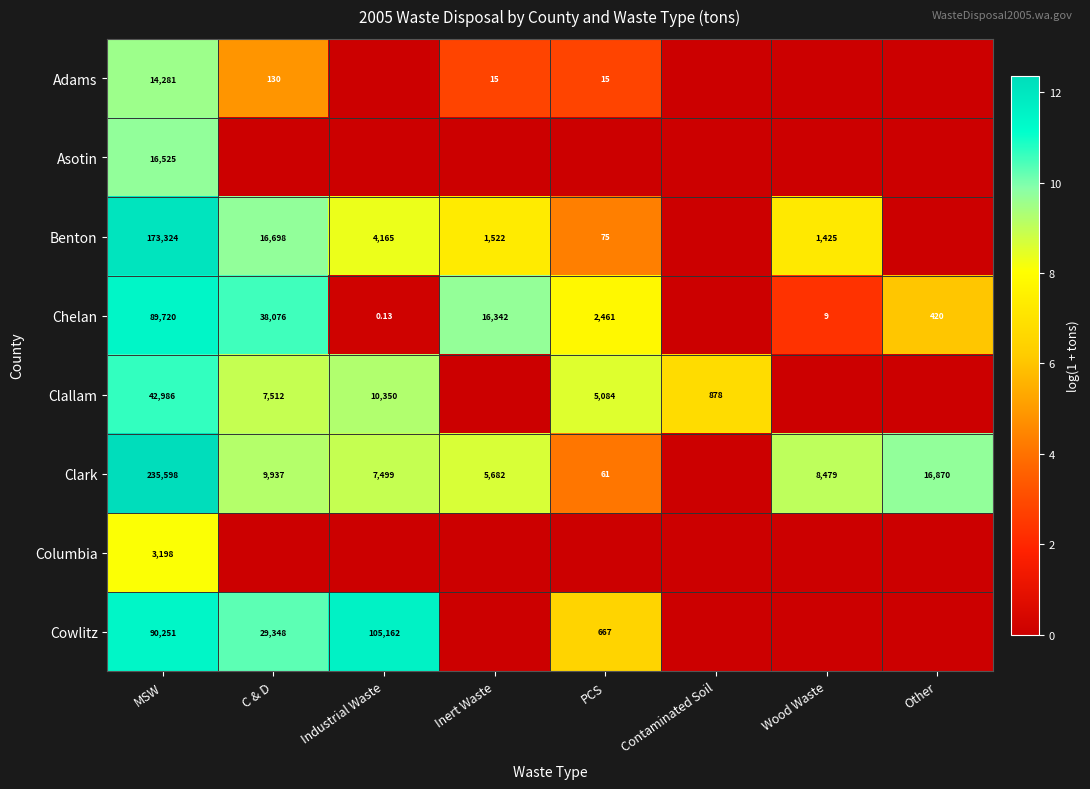

Between Contaminated Soil and Wood Waste, which series saw the biggest shift?

Clark